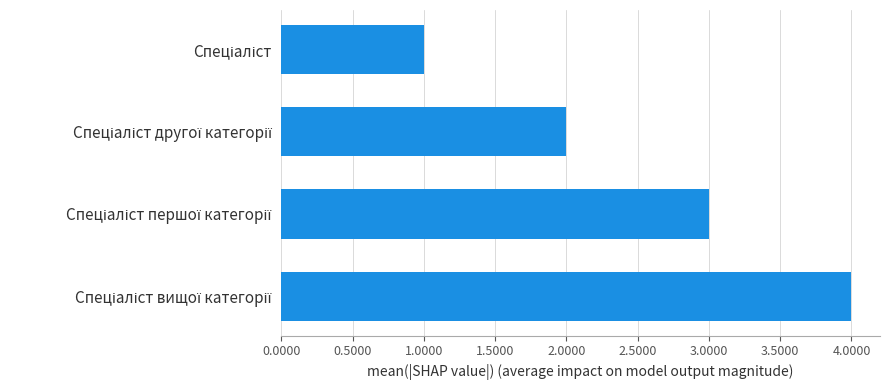

What is the greatest value displayed?

4